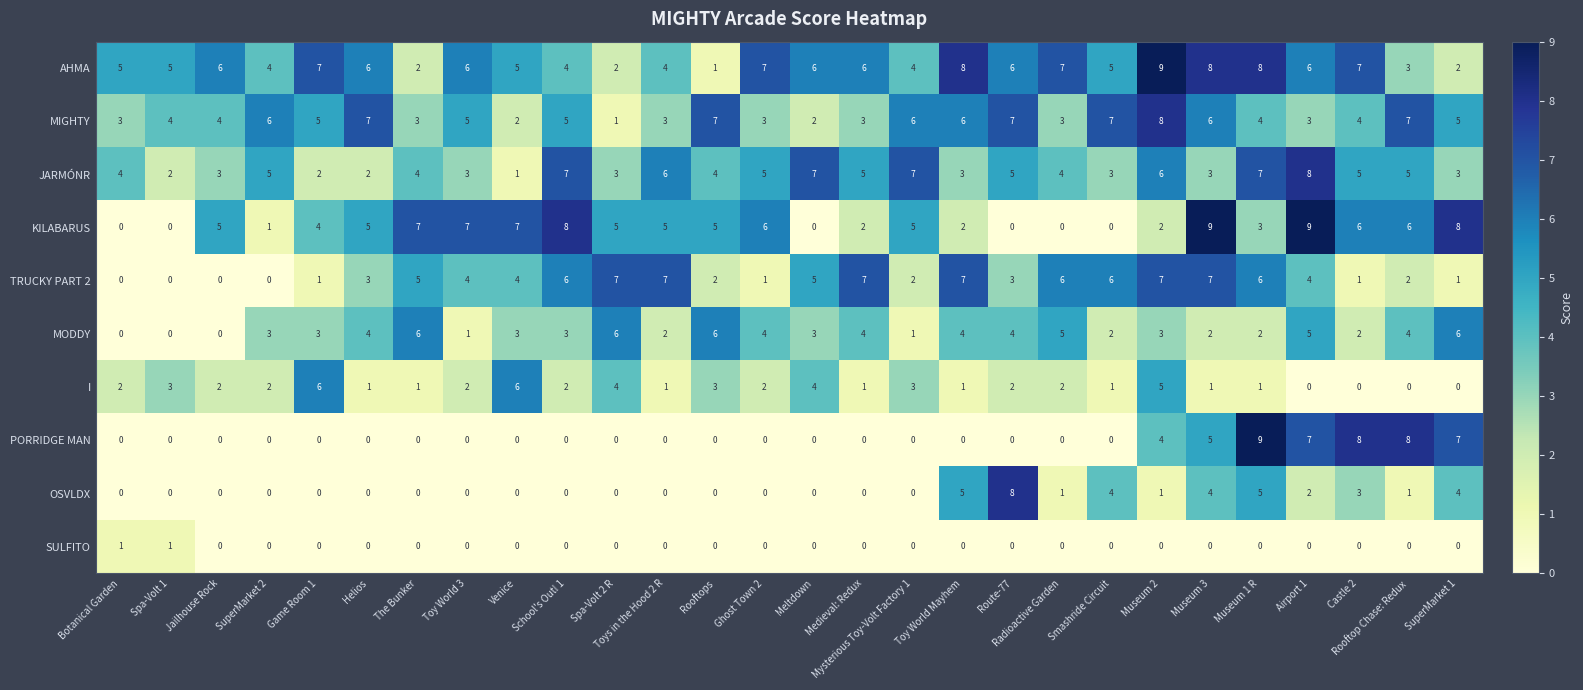

What is the sum of the I values at Rooftops and Castle 2?

3